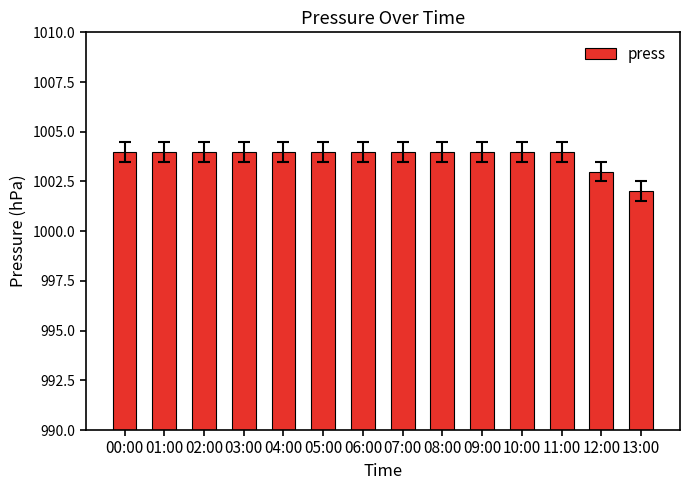

How many bars are there in total?

14